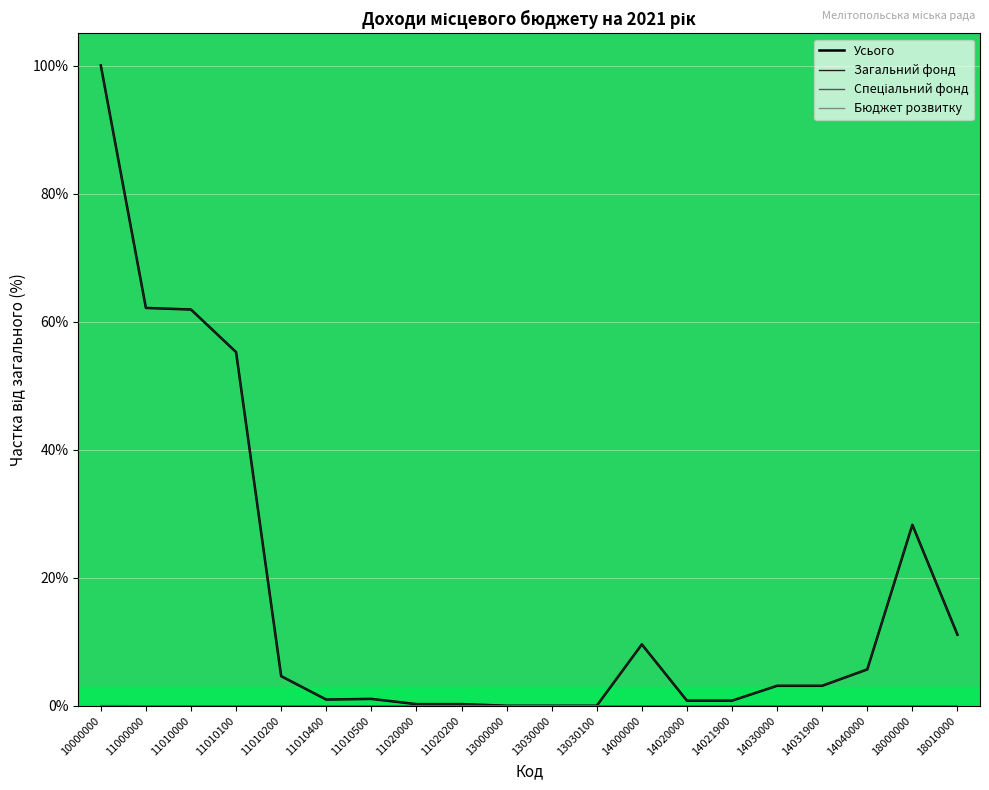

Is it true that Усього equals 100.0 at 10000000?

True